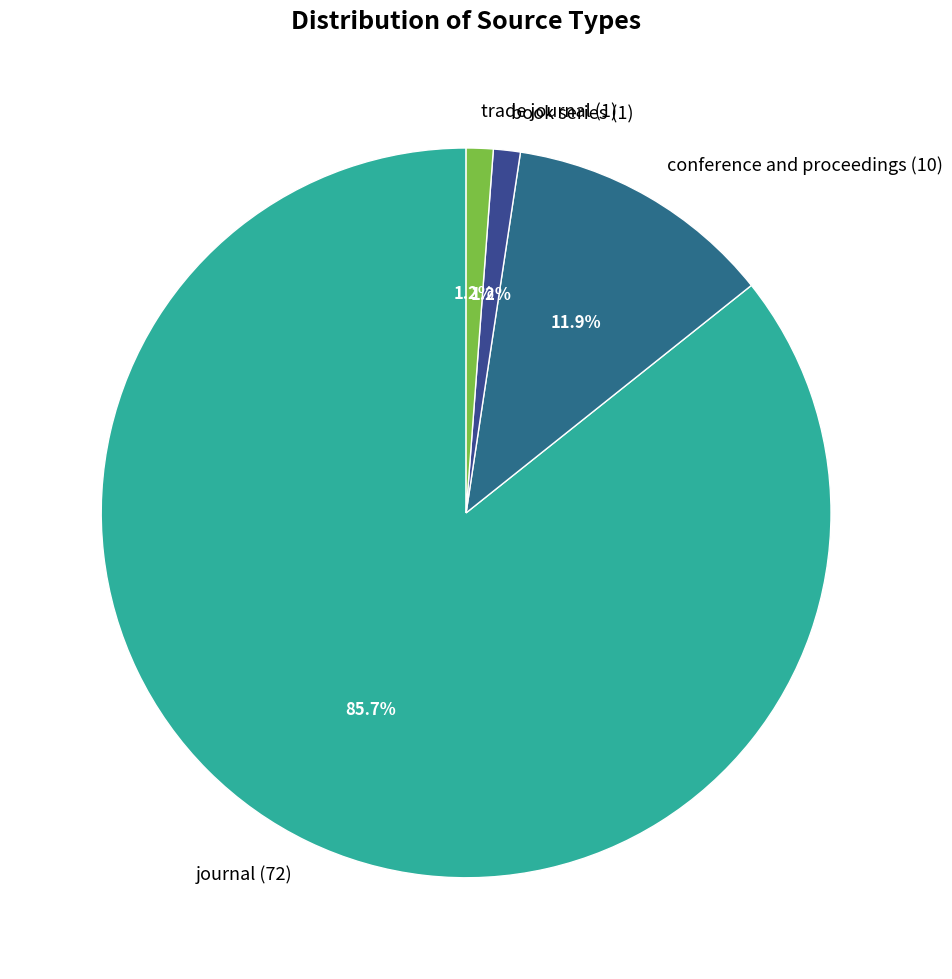

Is there a majority slice in this chart?

Yes